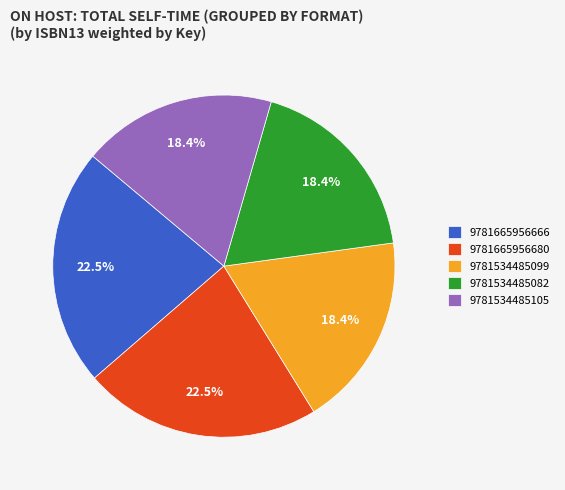

Which has a higher value, 9781665956680 or 9781534485105?

9781665956680